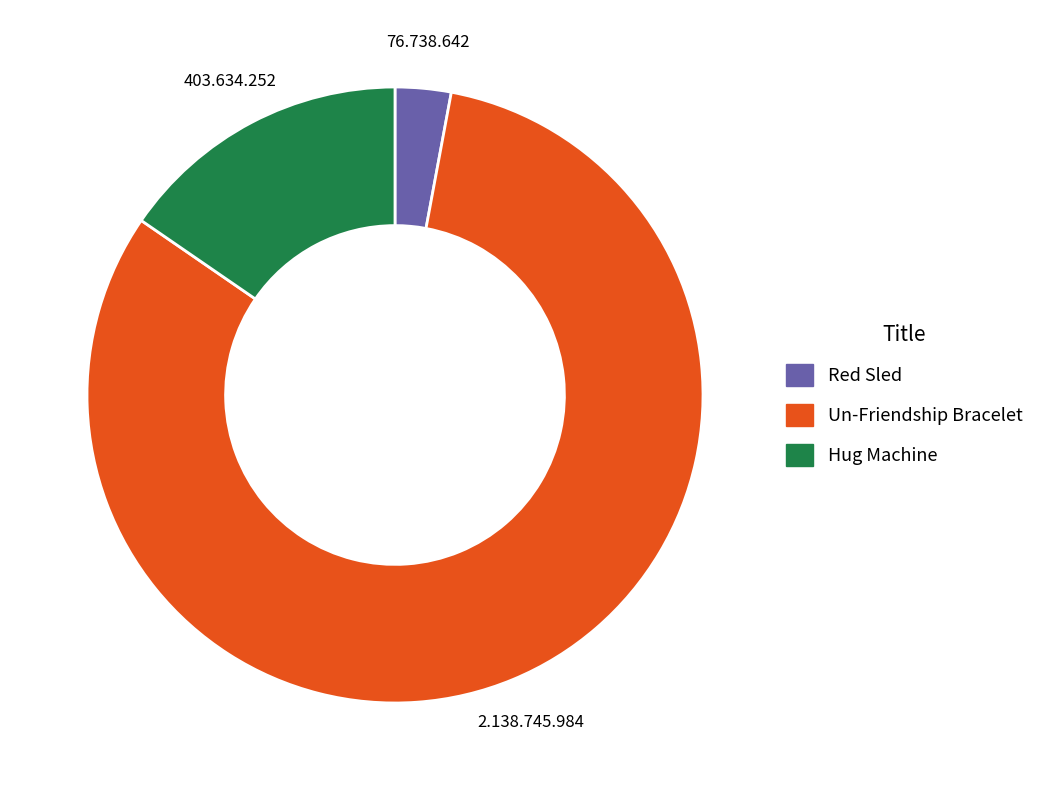

Between Un-Friendship Bracelet and Hug Machine, which is larger?

Un-Friendship Bracelet